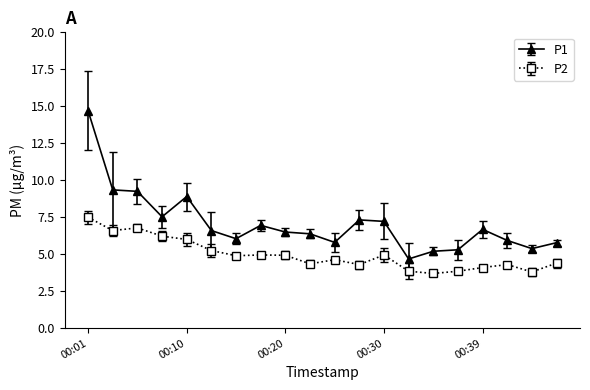

How many values in the P2 series are below 4?

4